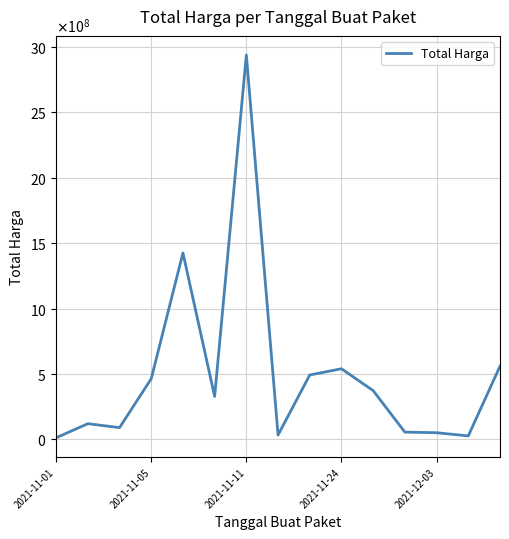

Does the chart display data point markers on the line(s)?

No